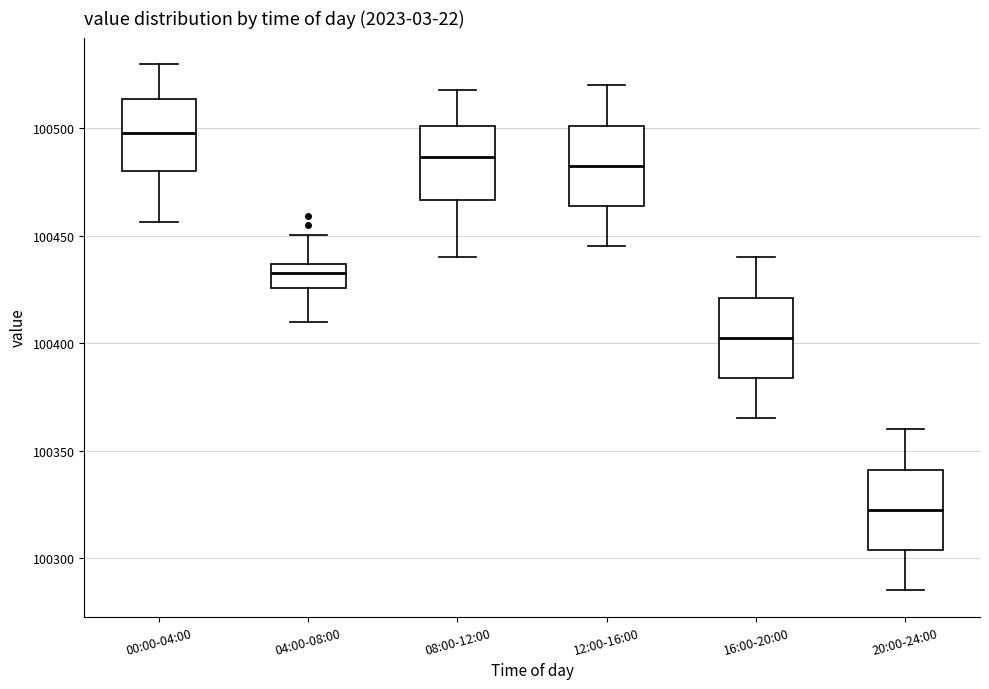

Which box's median line is the lowest?

20:00-24:00